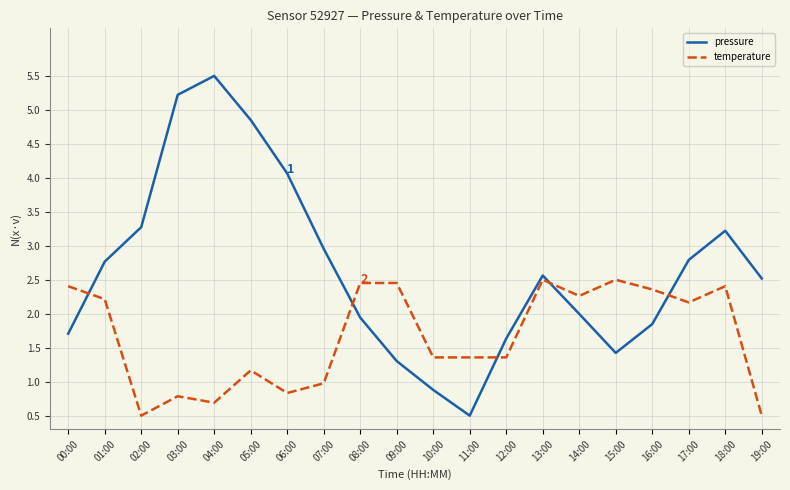

Which category has the highest value in the pressure series?

04:00